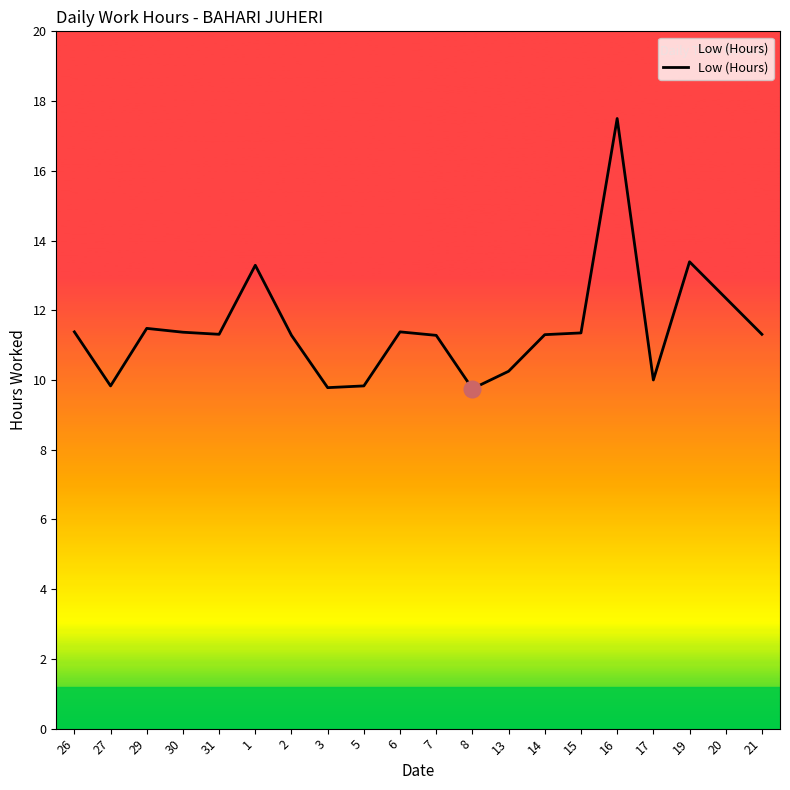

True or false: the data shows 9.8 at 3.

True